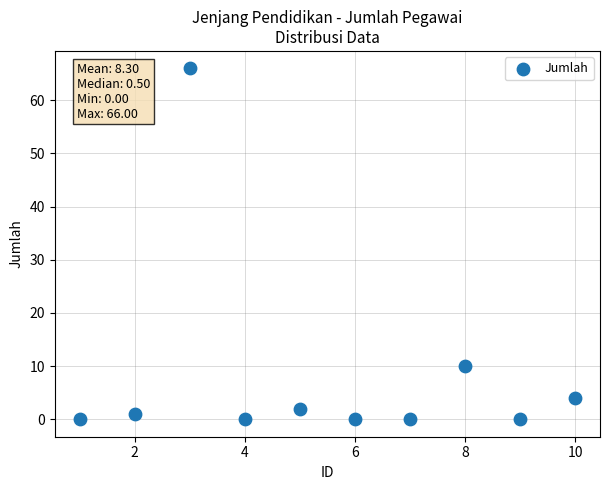

What Y value in the scatter plot is closest to 33?

10